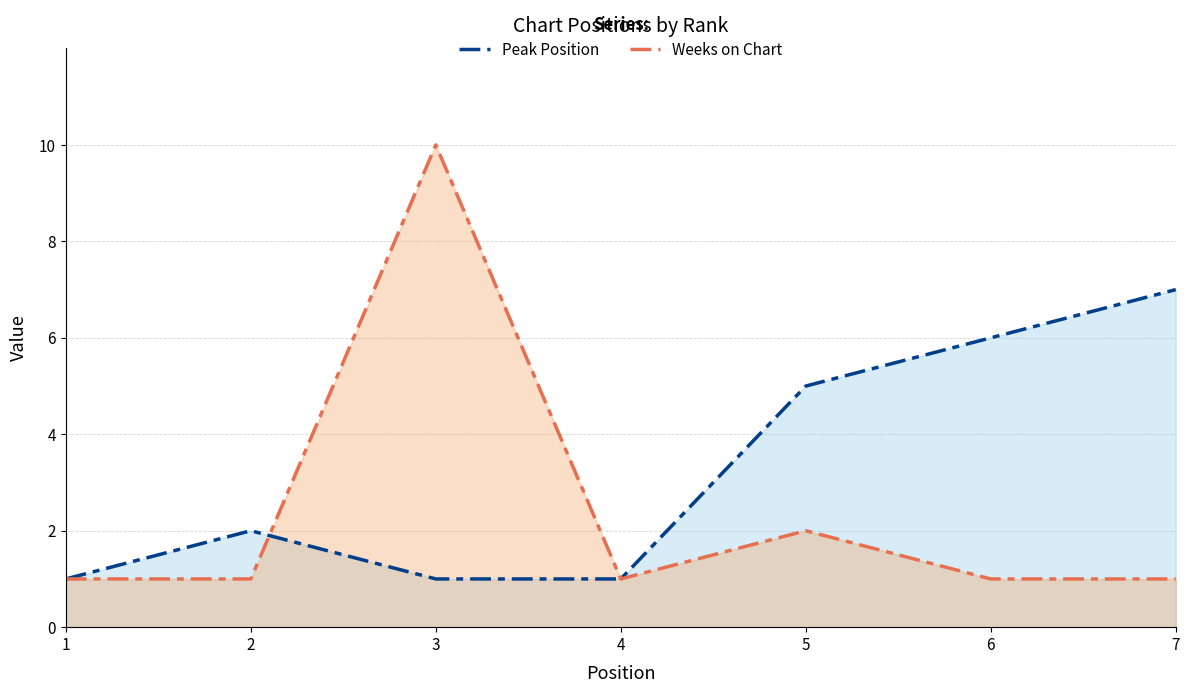

The value of Weeks on Chart at 2 is 1. True or false?

True